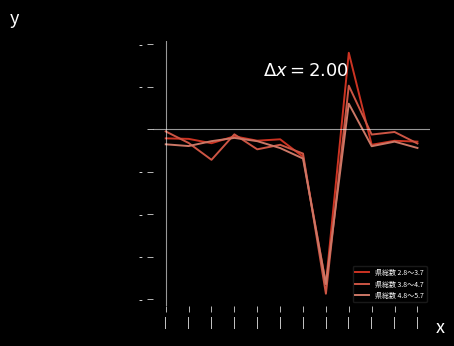

Does the chart have visible grid lines?

No